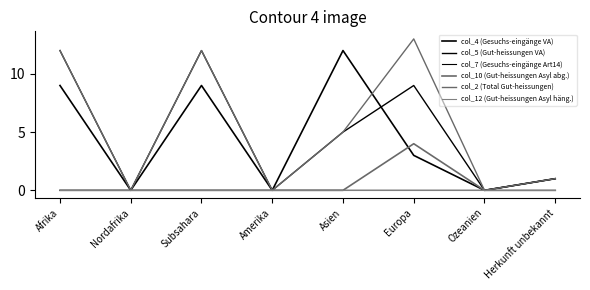

List the series in order of their peak value, highest first.

col_2 (Total Gut-heissungen), col_4 (Gesuchs-eingänge VA), col_5 (Gut-heissungen VA), col_10 (Gut-heissungen Asyl abg.), col_7 (Gesuchs-eingänge Art14), col_12 (Gut-heissungen Asyl häng.)